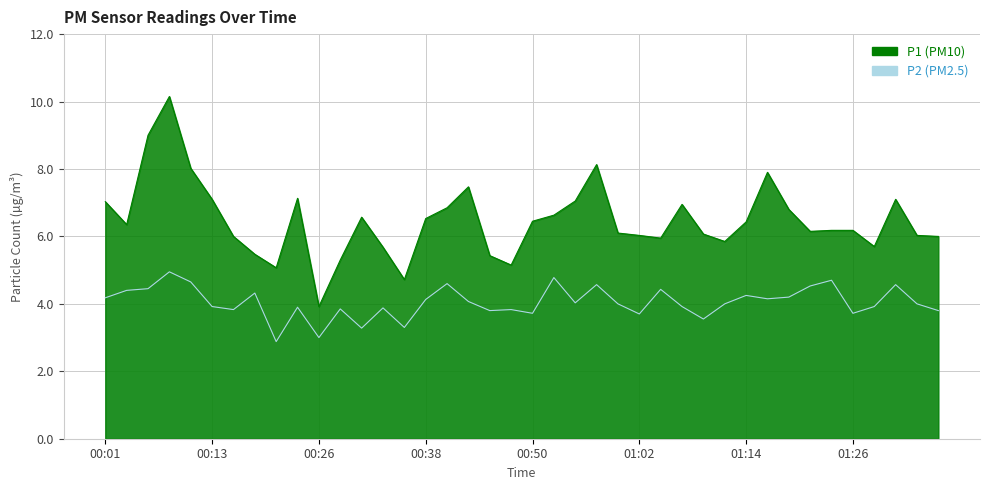

Which has a higher value, 01:36 or 00:16?

01:36